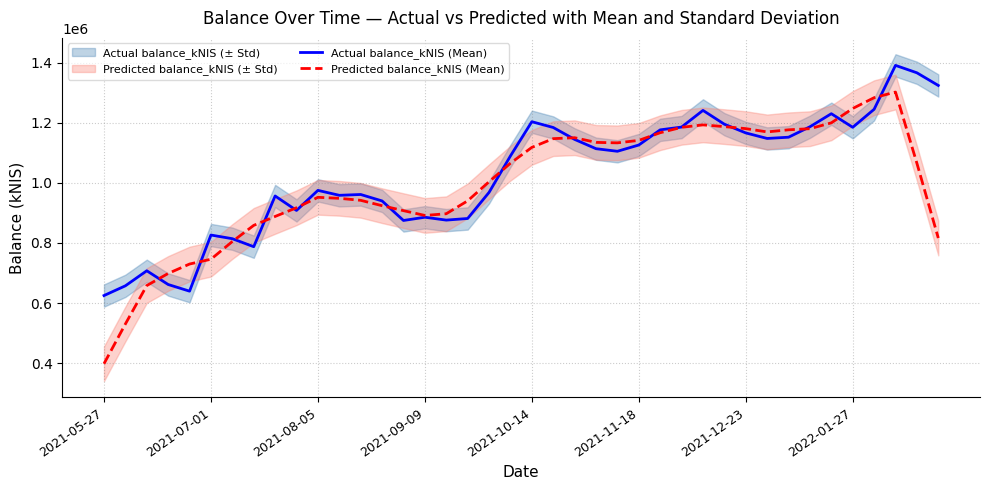

Between 22 and 19, which is larger?

22